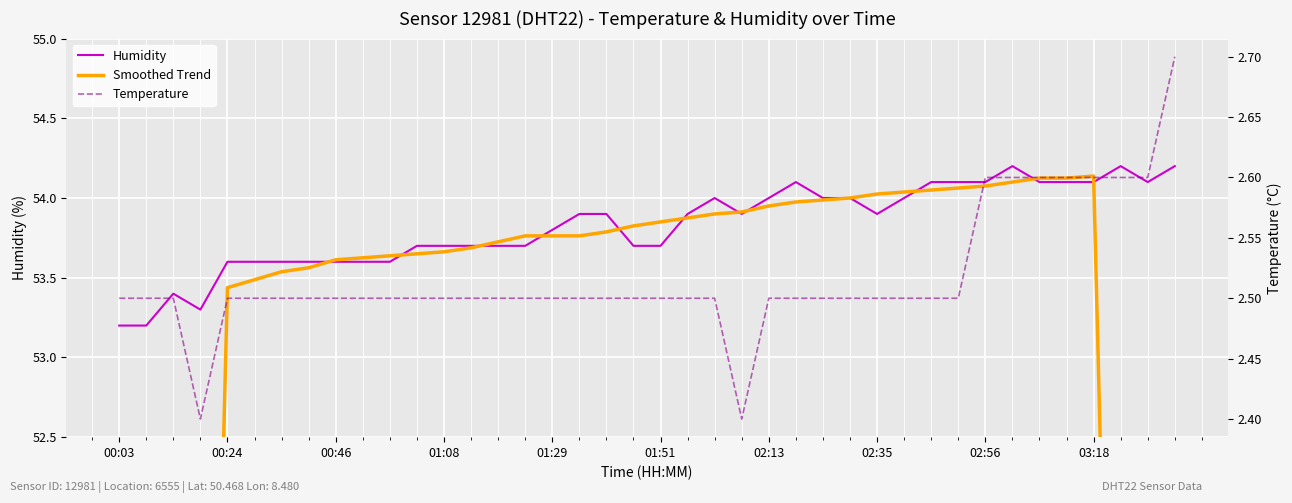

Reading right to left, extract all data points from this chart.

Humidity: 54.2	54.1	54.2	54.1	54.1	54.1	54.2	54.1	54.1	54.1	54.0	53.9	54.0	54.0	54.1	54.0	53.9	54.0	53.9	53.7	53.7	53.9	53.9	53.8	53.7	53.7	53.7	53.7	53.7	53.6	53.6	53.6	53.6	53.6	53.6	53.6	53.3	53.4	53.2	53.2
Smoothed Trend: 33.8	40.6	47.4	54.1	54.1	54.1	54.1	54.1	54.1	54.1	54.0	54.0	54.0	54.0	54.0	54.0	53.9	53.9	53.9	53.8	53.8	53.8	53.8	53.8	53.8	53.7	53.7	53.7	53.6	53.6	53.6	53.6	53.6	53.5	53.5	53.4	46.7	40.0	33.3	26.6
Temperature: 2.7	2.6	2.6	2.6	2.6	2.6	2.6	2.6	2.5	2.5	2.5	2.5	2.5	2.5	2.5	2.5	2.4	2.5	2.5	2.5	2.5	2.5	2.5	2.5	2.5	2.5	2.5	2.5	2.5	2.5	2.5	2.5	2.5	2.5	2.5	2.5	2.4	2.5	2.5	2.5